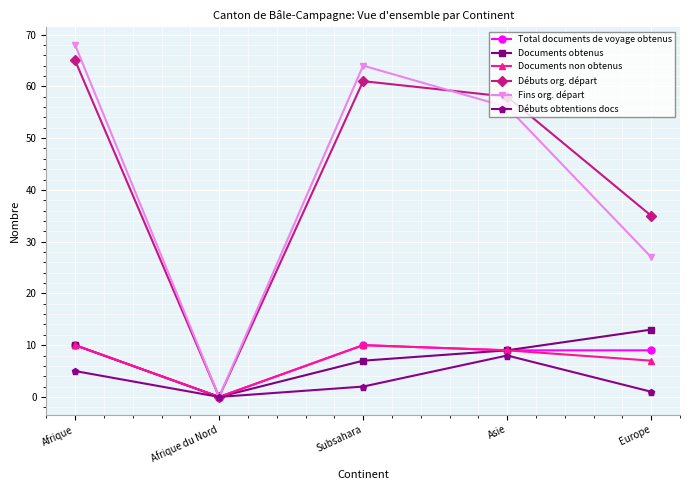

The Débuts obtentions docs series shows 3 at Asie. True or false?

False